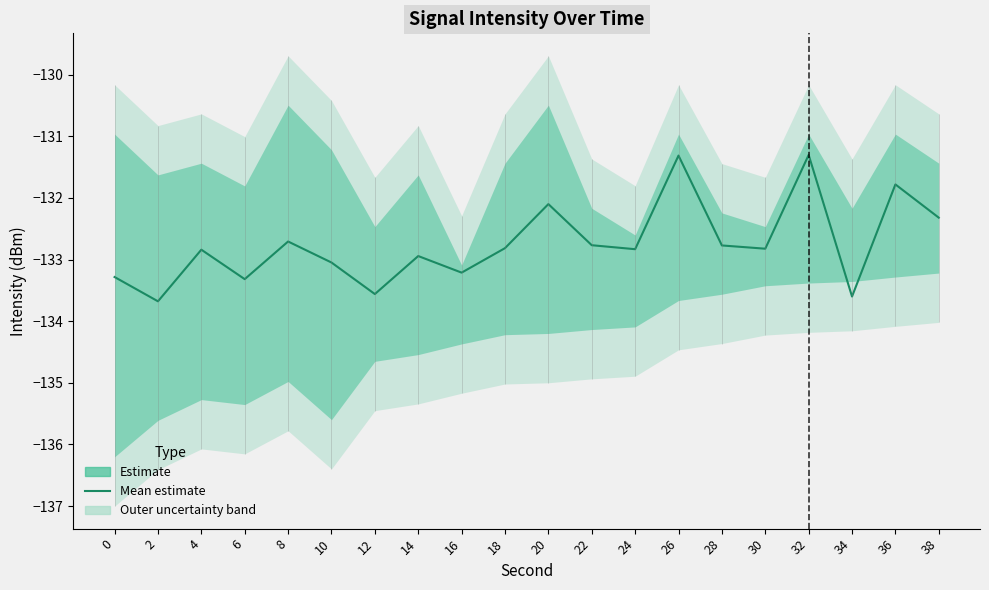

List the labels in order of value, largest first.

32, 26, 36, 20, 38, 8, 22, 28, 18, 30, 24, 4, 14, 10, 16, 0, 6, 12, 34, 2